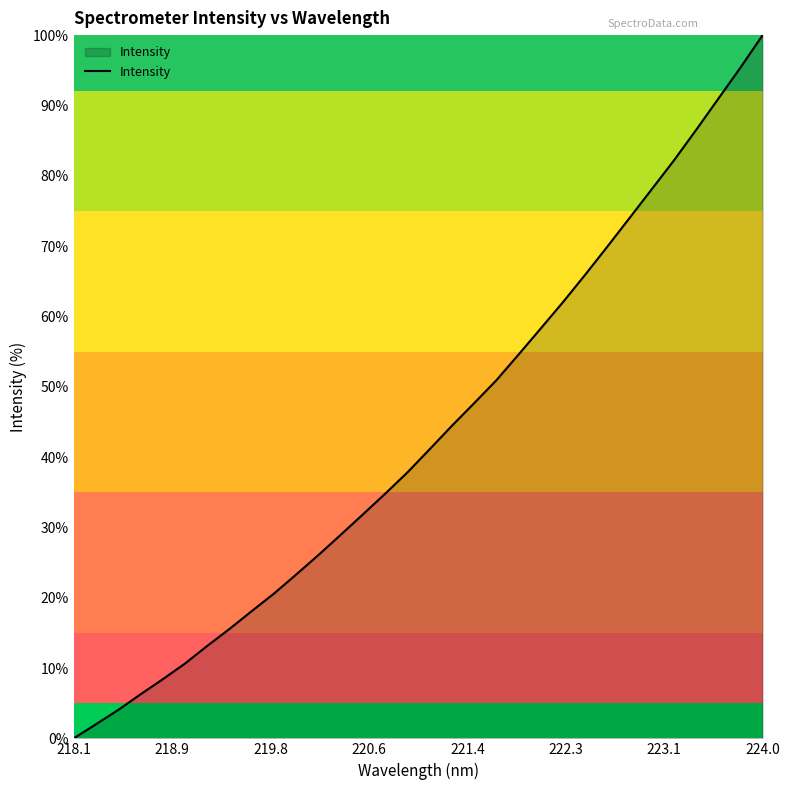

What is the maximum value shown in the chart?

100.0